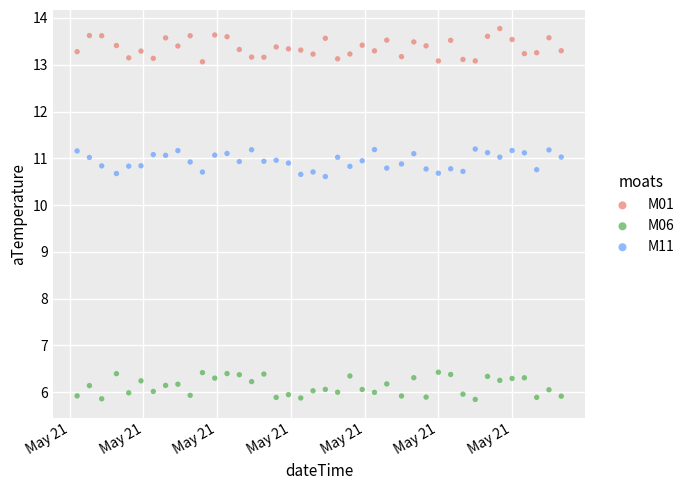

Which series contains the lowest Y value?

M06